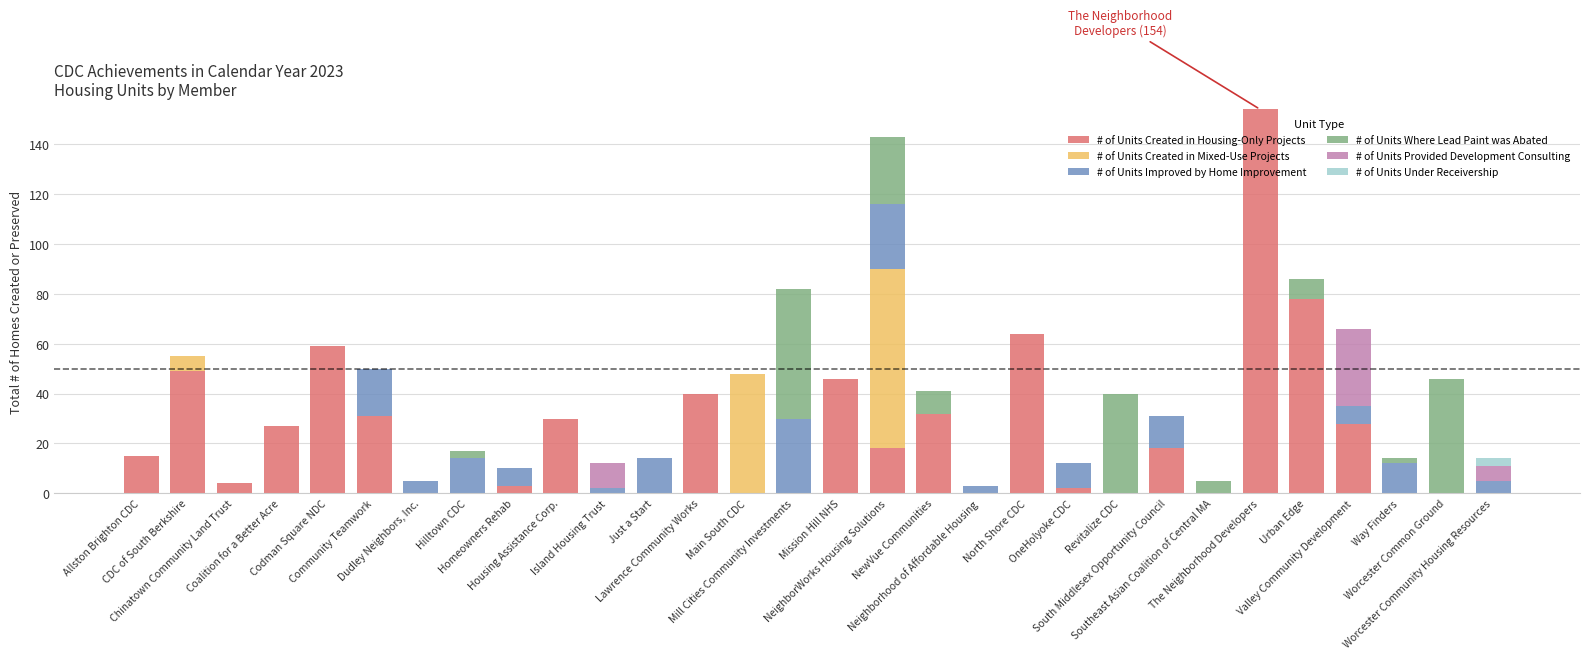

What is the maximum value for # of Units Created in Housing-Only Projects?

154